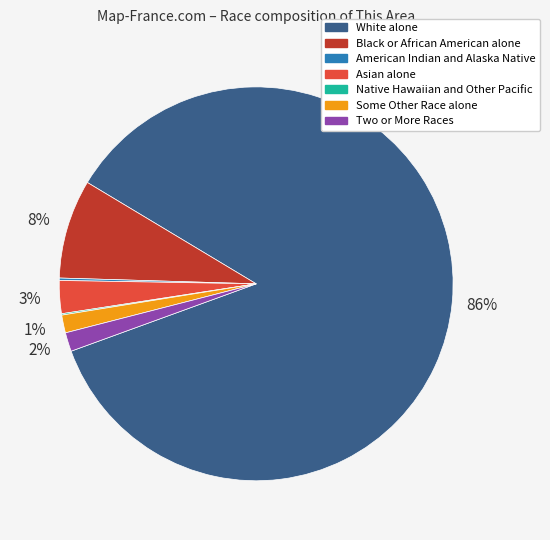

To the nearest percent, what portion does Black or African American alone represent?

8%